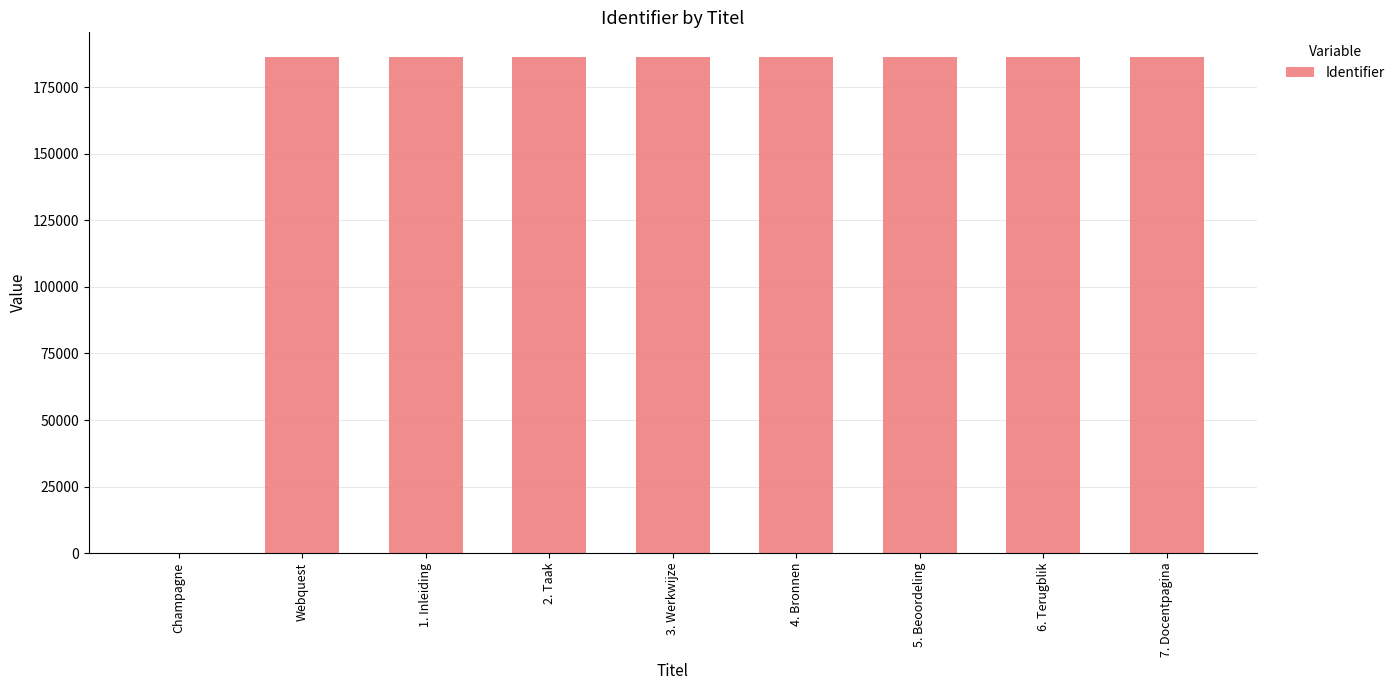

Count the number of categories in the chart.

9